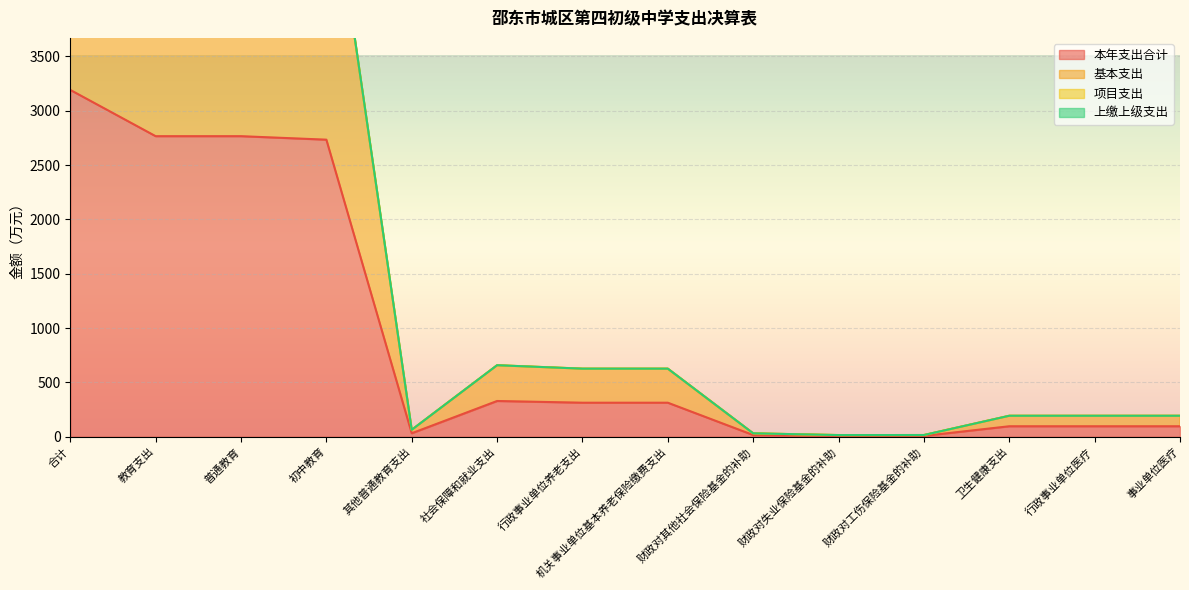

True or false: 基本支出 has a value of 51.6 at 财政对其他社会保险基金的补助.

False